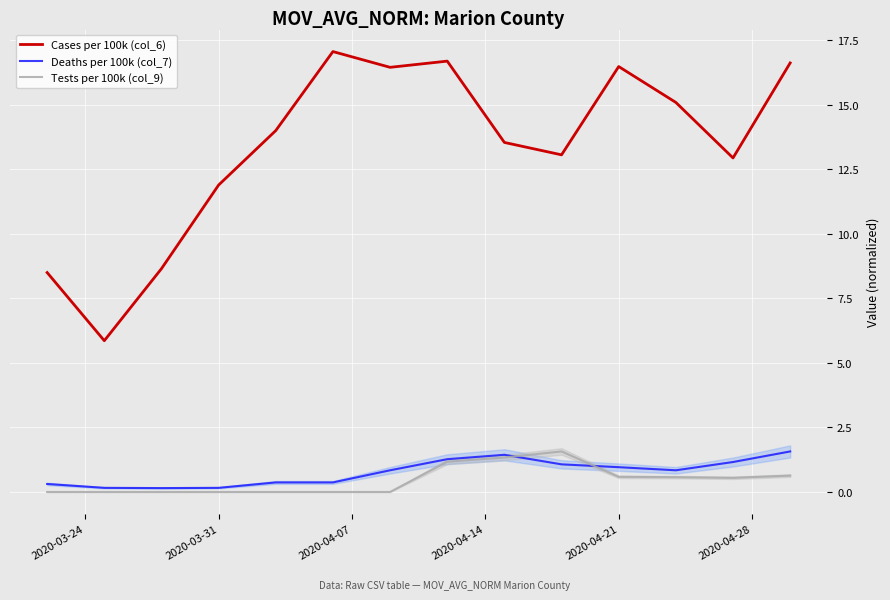

True or false: Deaths per 100k (col_7) and Cases per 100k (col_6) cross at least once.

False